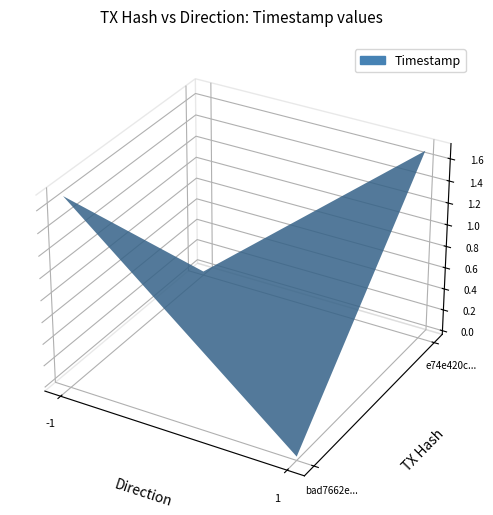

The value of bad7662e0fcb8f79908c8f430995aa3fb288c55 at time_stamp is 494165180. True or false?

False